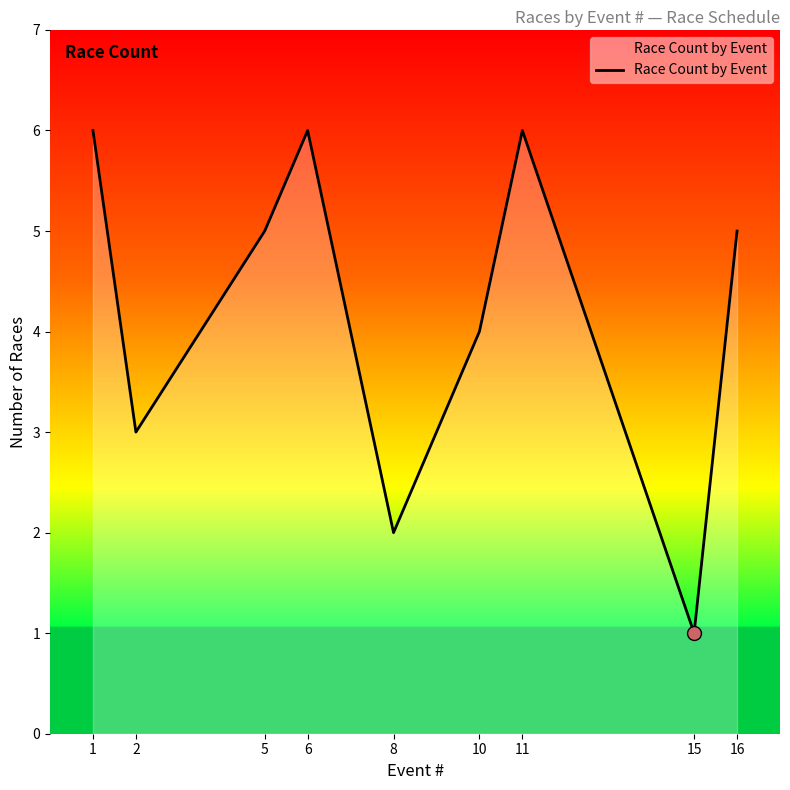

What is the change in value from 2 to 8?

-1